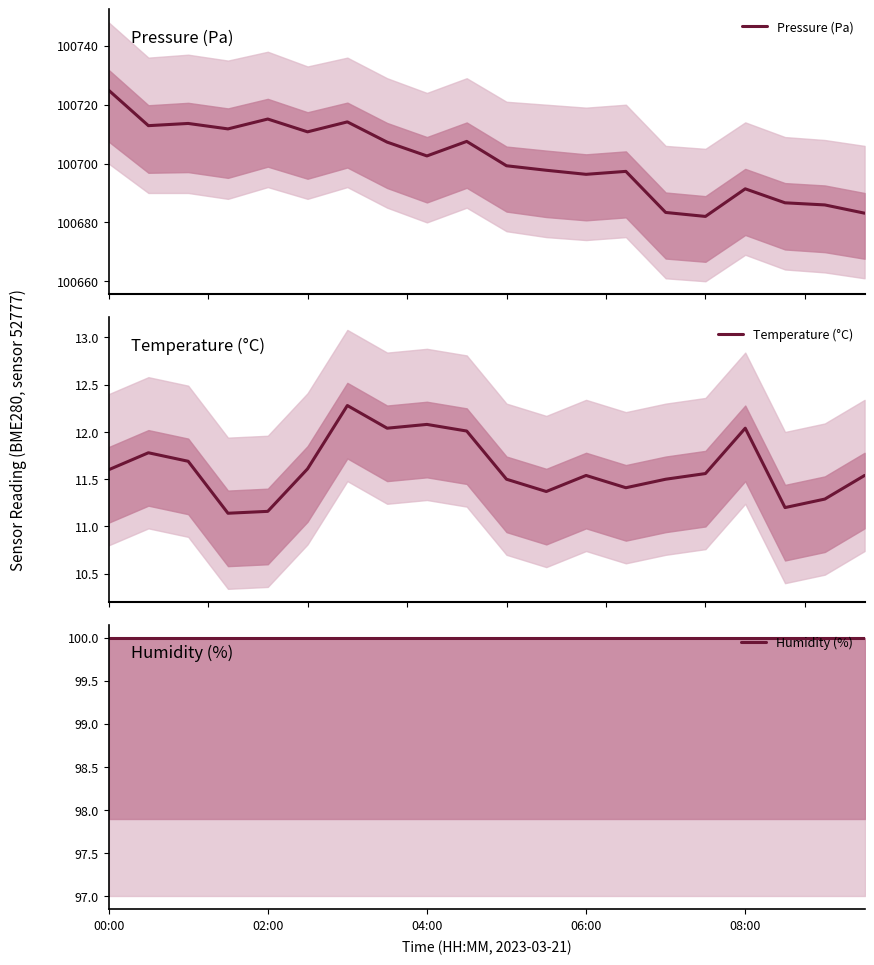

Is the value of Humidity (%) at 06:00 greater than the value of Pressure (Pa) at 00:00?

No